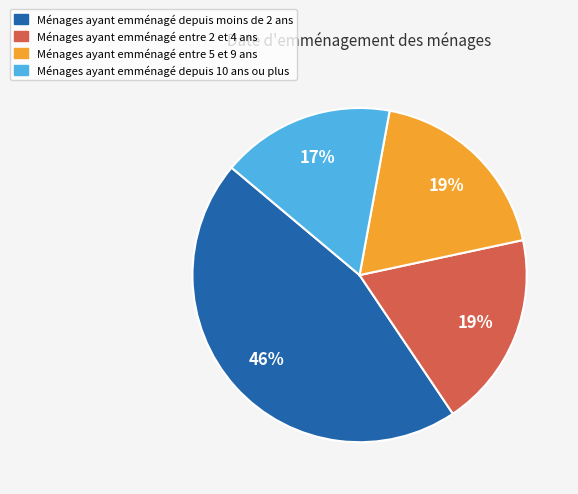

Is there a majority slice in this chart?

No